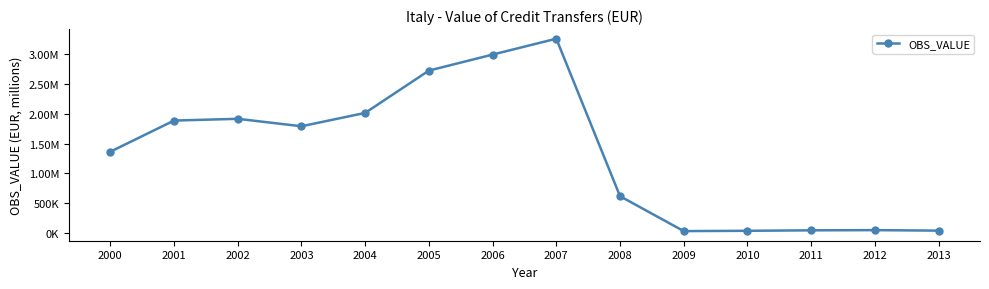

What is the minimum value shown in the chart?

29569.3